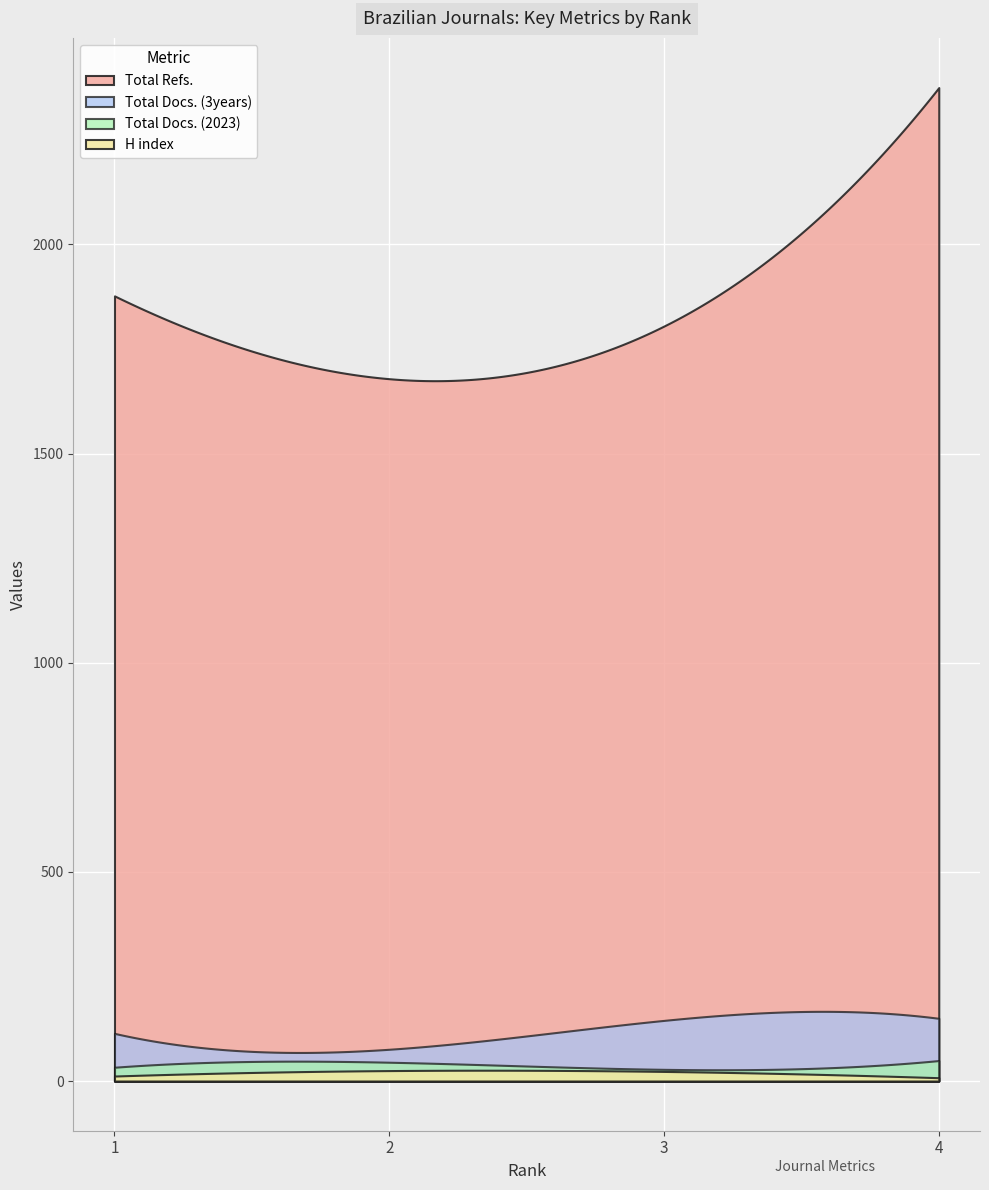

Which label corresponds to the smallest value in the chart?

4